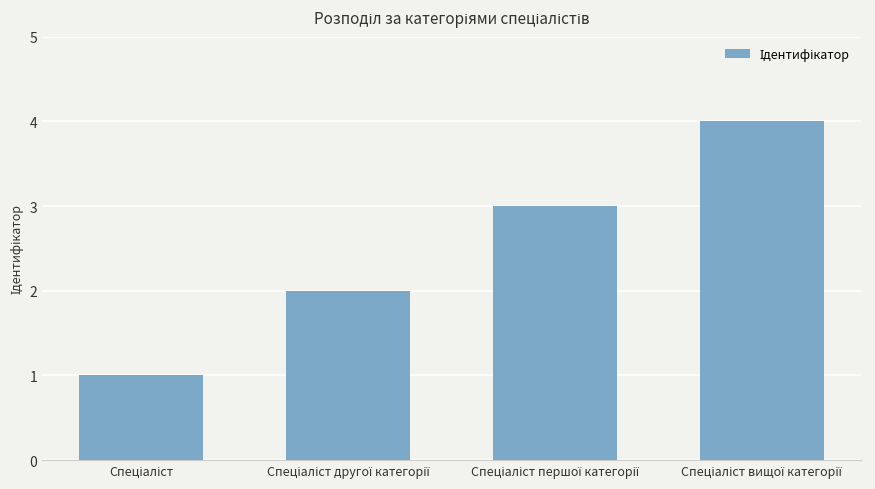

What is the difference between the maximum and minimum values?

3